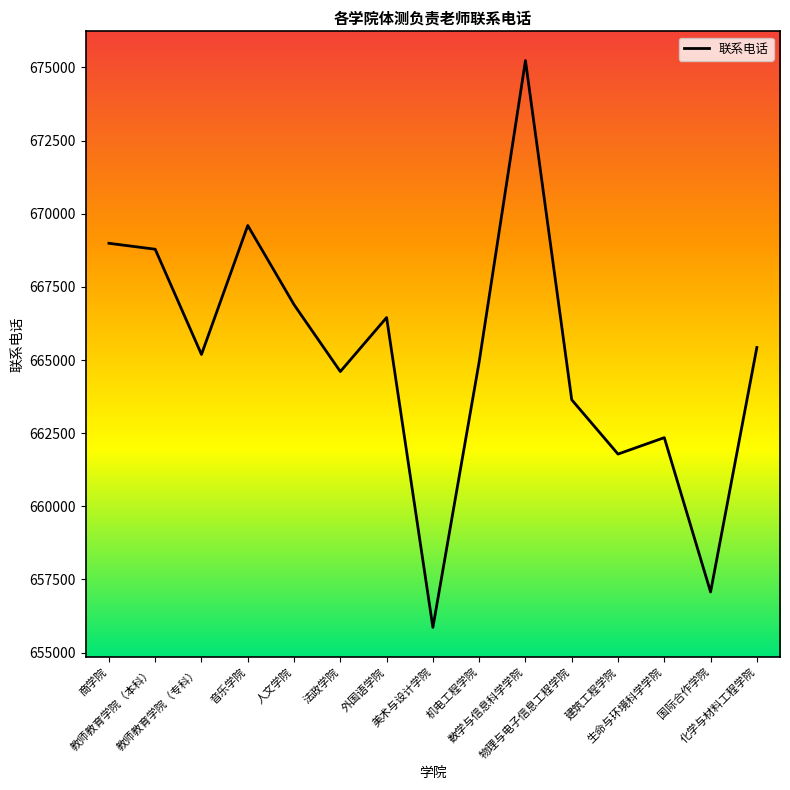

List the labels in order of value, largest first.

数学与信息科学学院, 音乐学院, 商学院, 教师教育学院（本科）, 人文学院, 外国语学院, 化学与材料工程学院, 教师教育学院（专科）, 机电工程学院, 法政学院, 物理与电子信息工程学院, 生命与环境科学学院, 建筑工程学院, 国际合作学院, 美术与设计学院